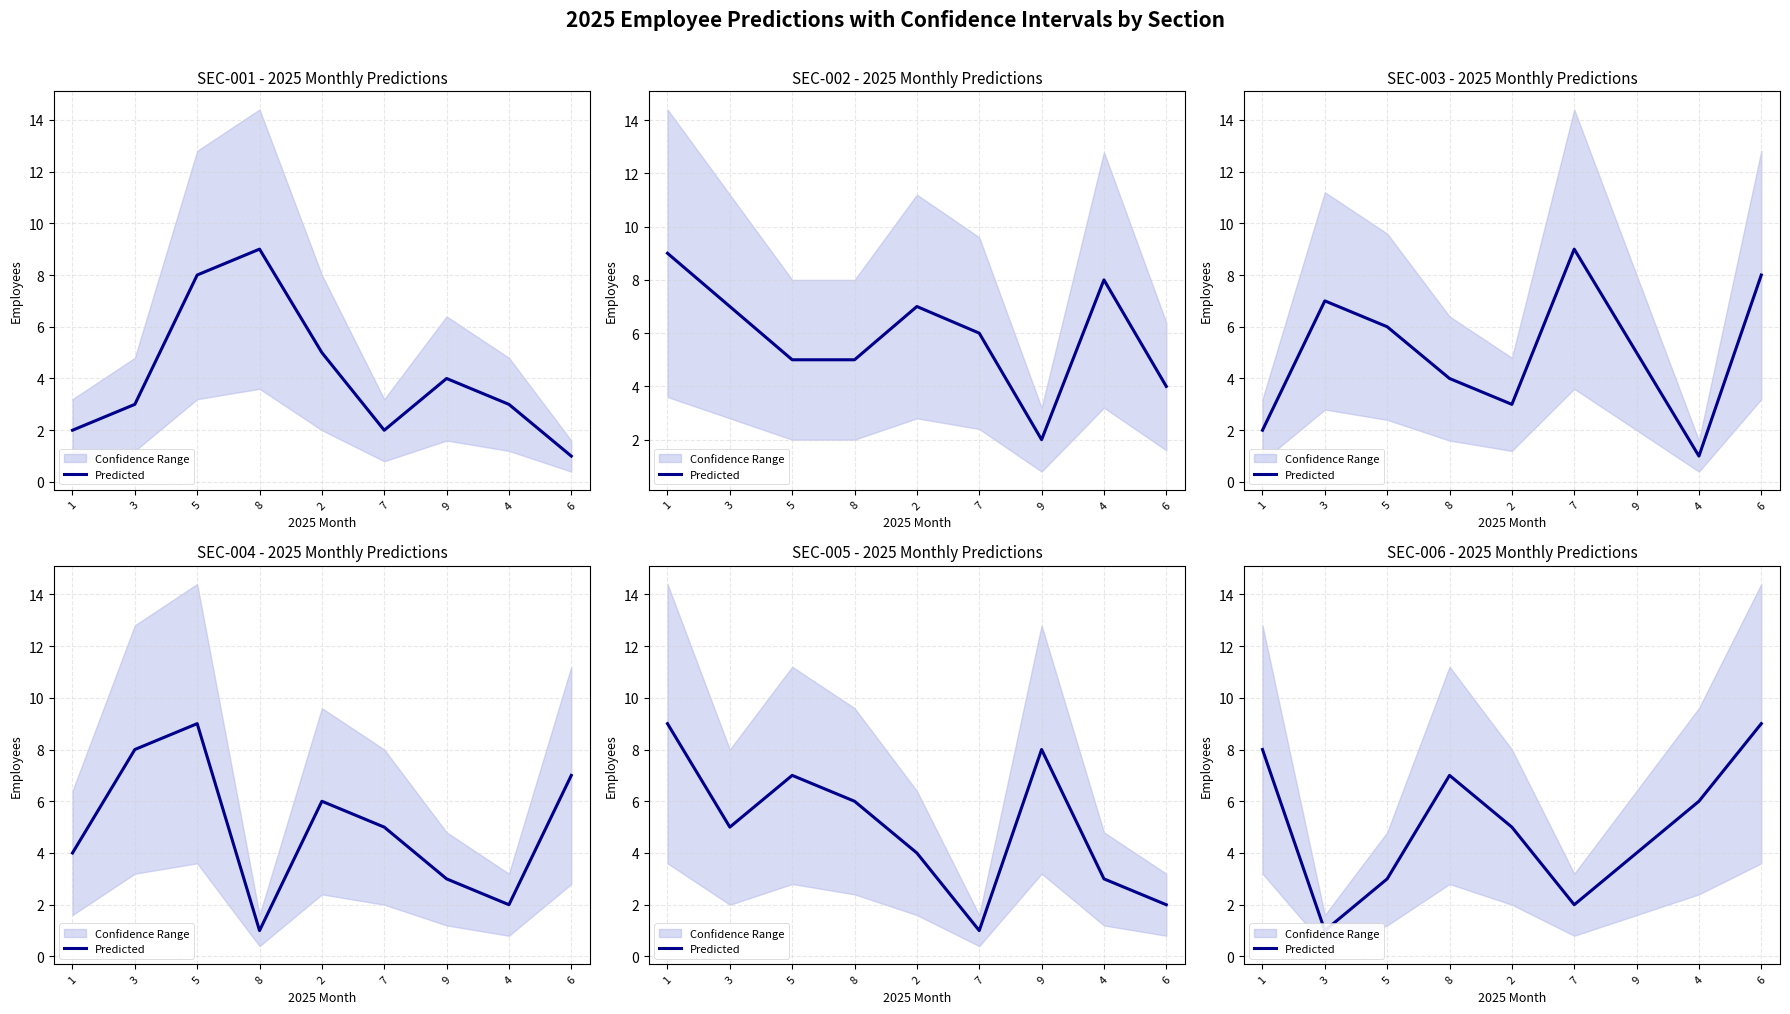

Rank the categories by value from highest to lowest.

6, 1, 8, 4, 2, 9, 5, 7, 3